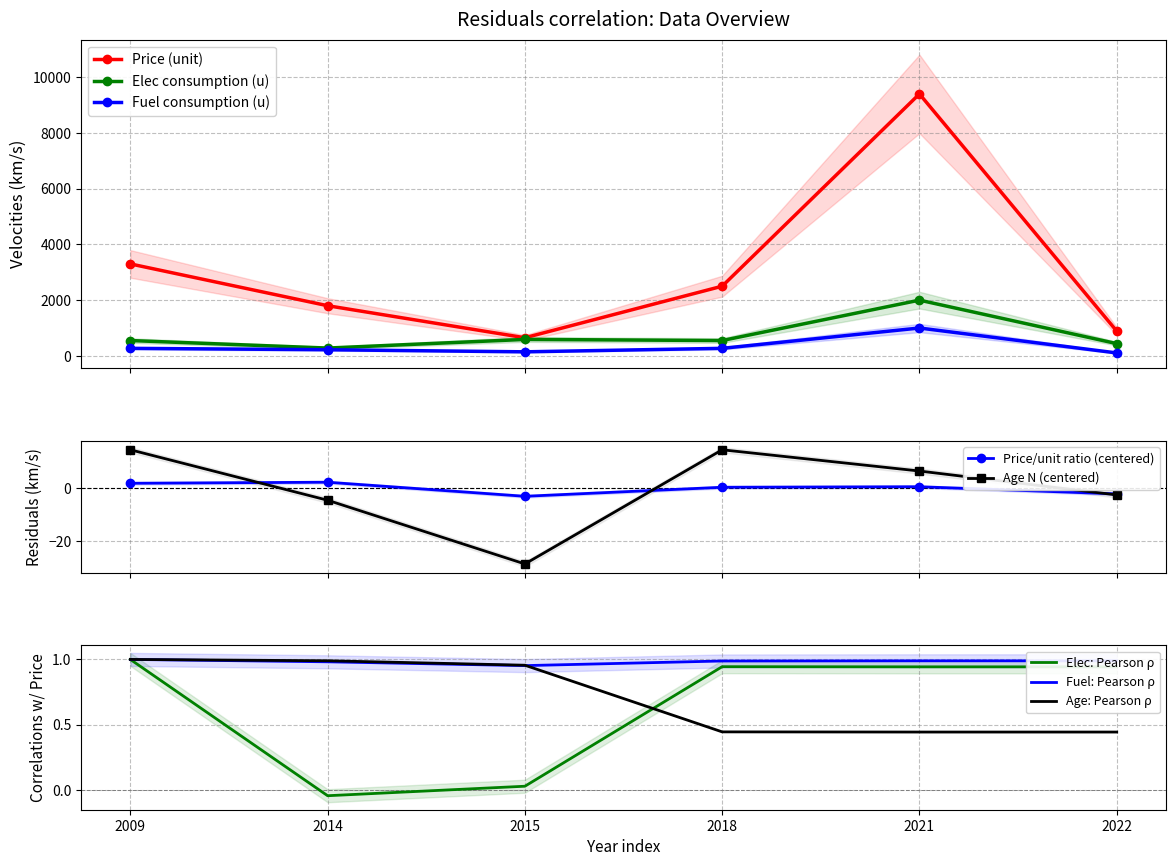

How many categories are shown in the chart?

6